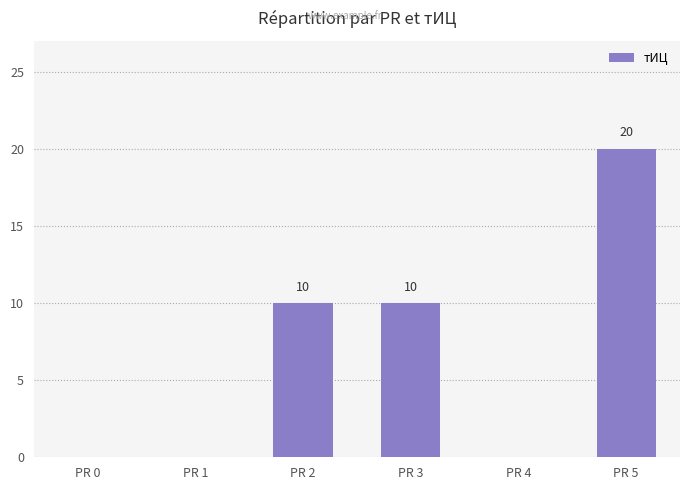

Is it true that the value at PR 5 is 26?

False